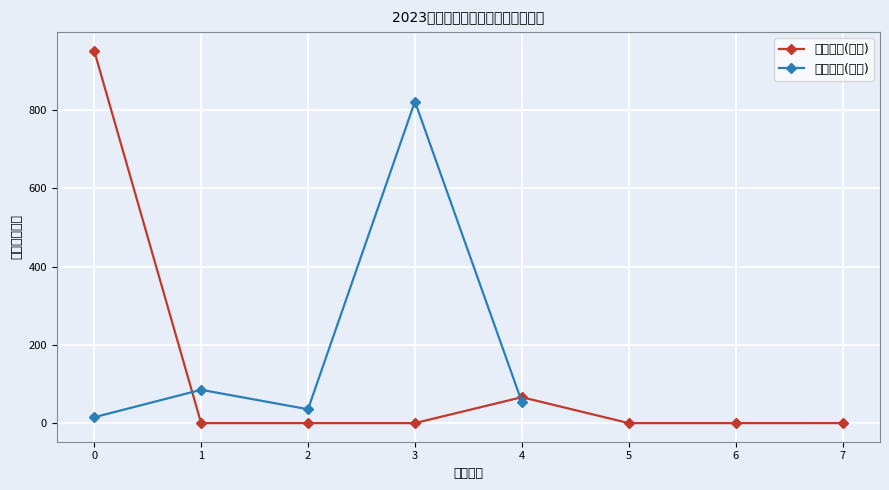

How many categories are shown in the chart?

8